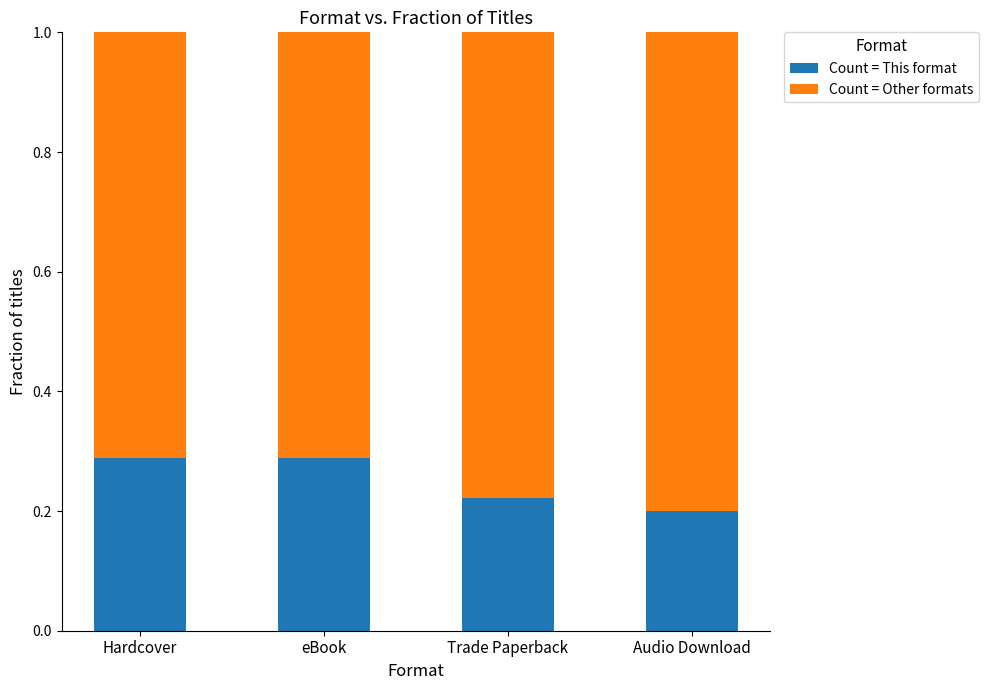

The Count = This format series shows 0.1 at Trade Paperback. True or false?

False